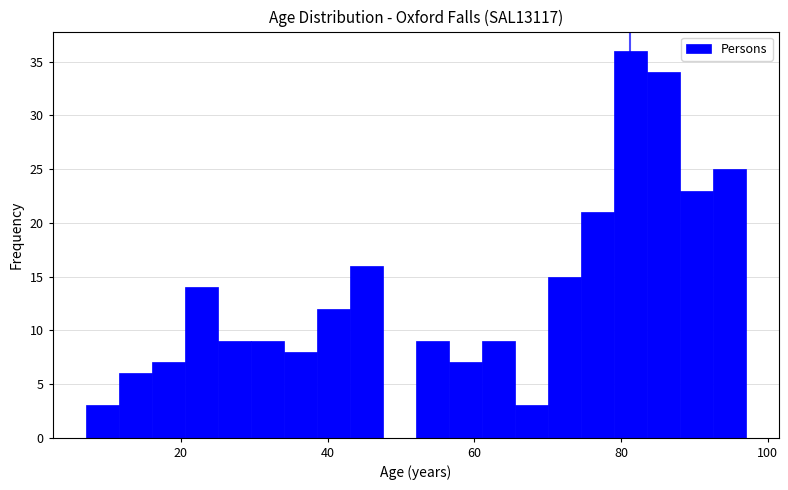

Read against the x-axis, roughly where is the centre of the tallest bar?

82